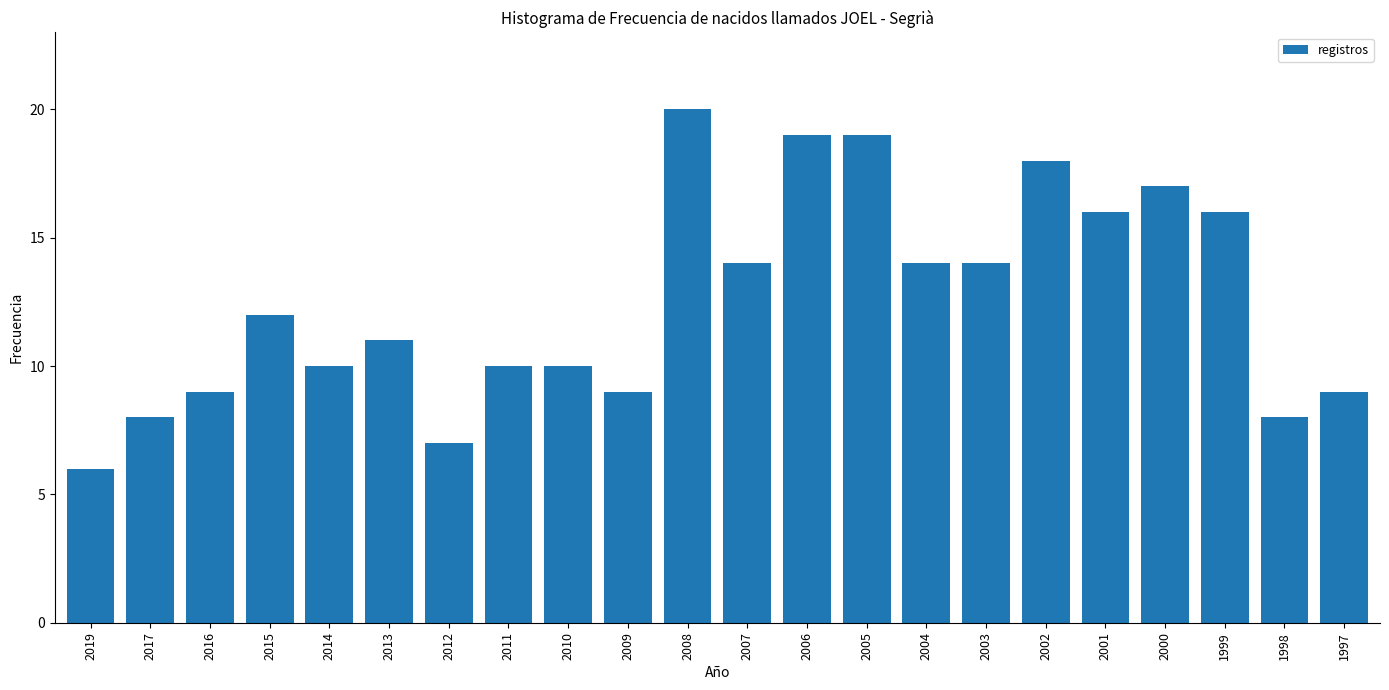

Reading left to right, transcribe all the data shown in this chart.

6	8	9	12	10	11	7	10	10	9	20	14	19	19	14	14	18	16	17	16	8	9